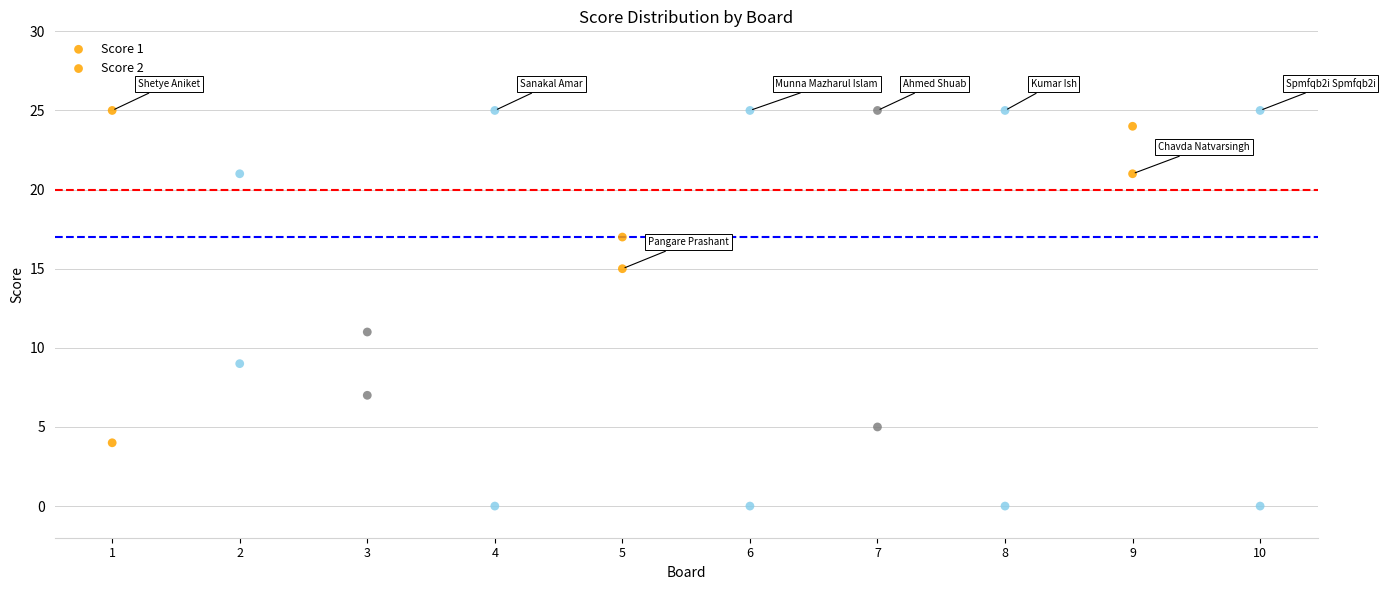

How many data points are displayed?

20